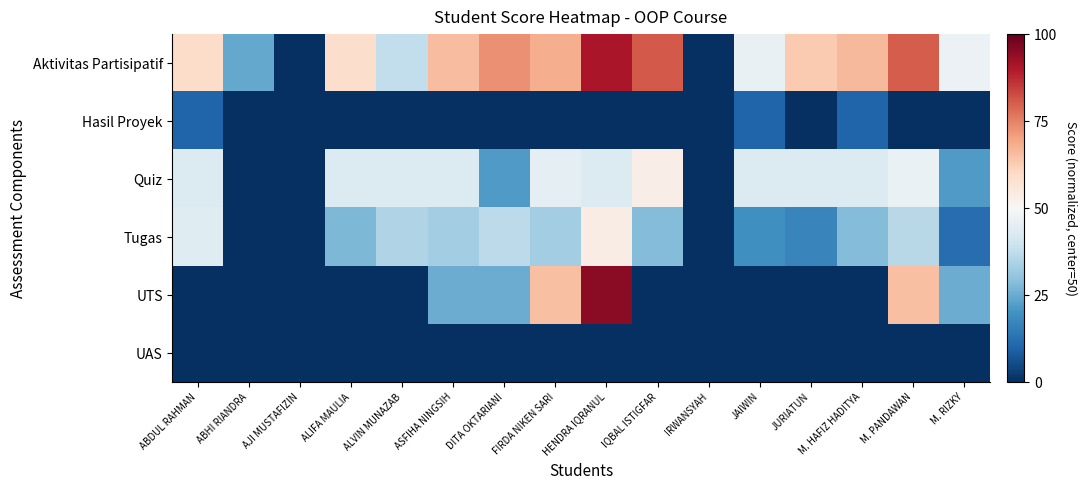

At how many categories does at least one series exceed 0?

10